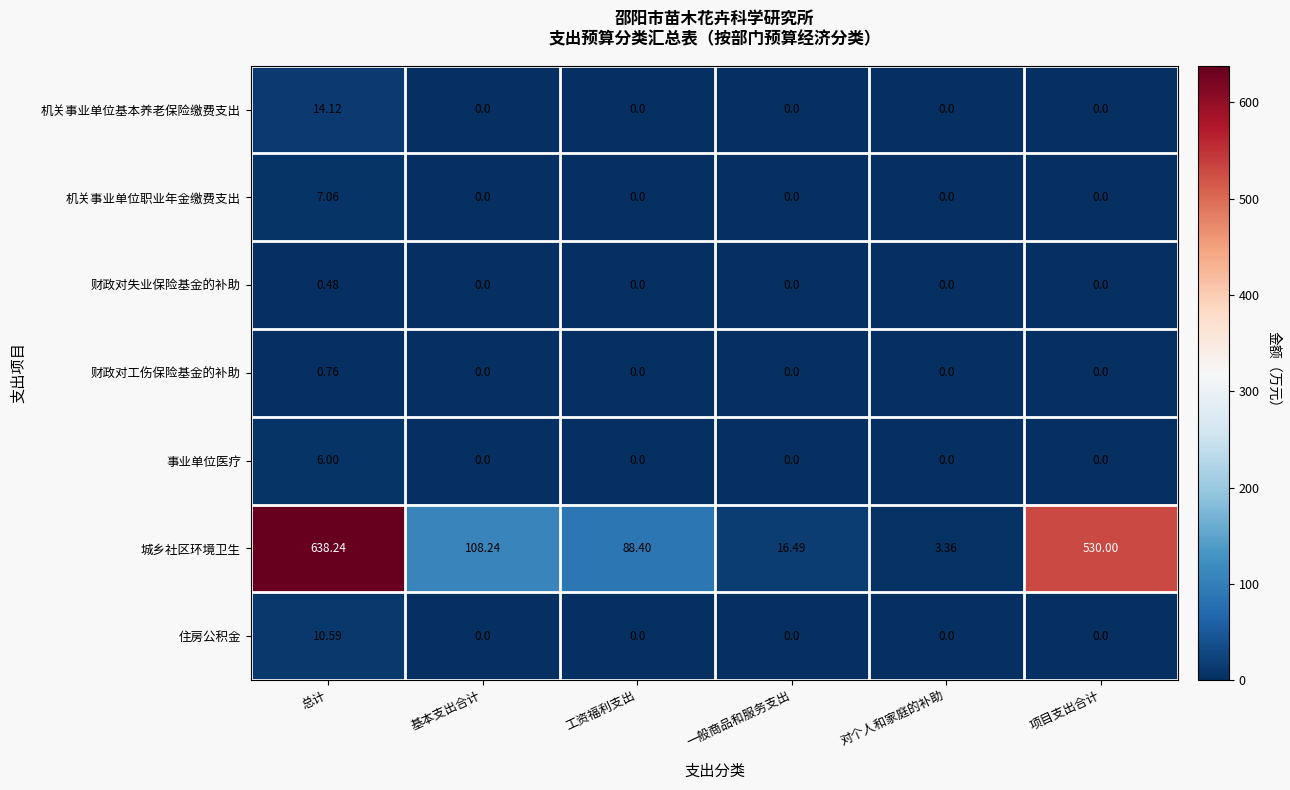

Which series has the largest total across all categories?

城乡社区环境卫生